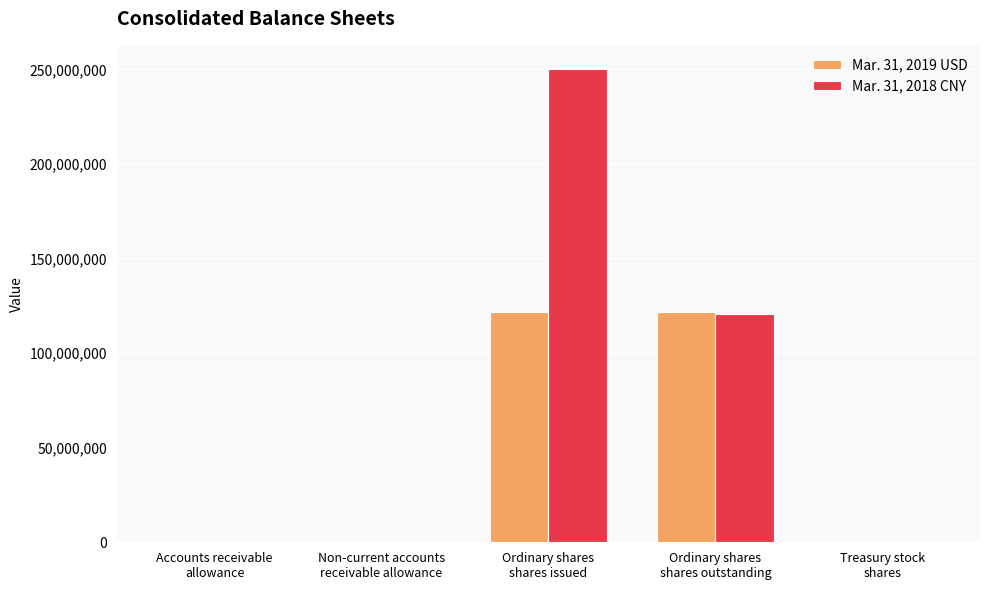

At which label does Mar. 31, 2019 USD first exceed 136899?

Ordinary shares
shares issued